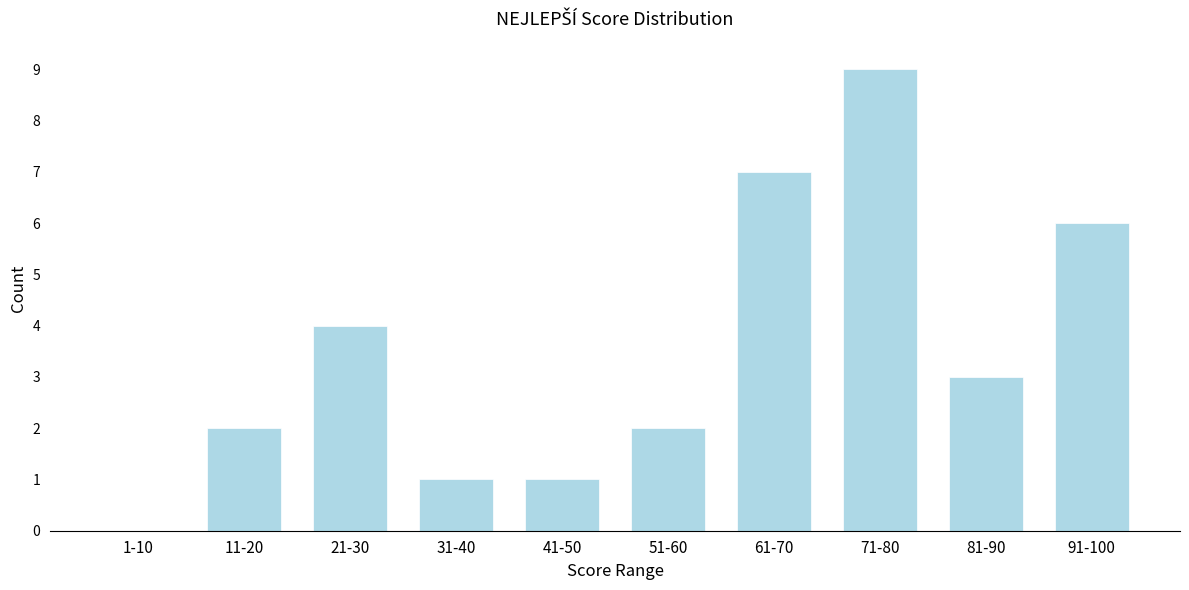

Reading left to right, what are all the values shown in this chart?

1-10=0	11-20=2	21-30=4	31-40=1	41-50=1	51-60=2	61-70=7	71-80=9	81-90=3	91-100=6